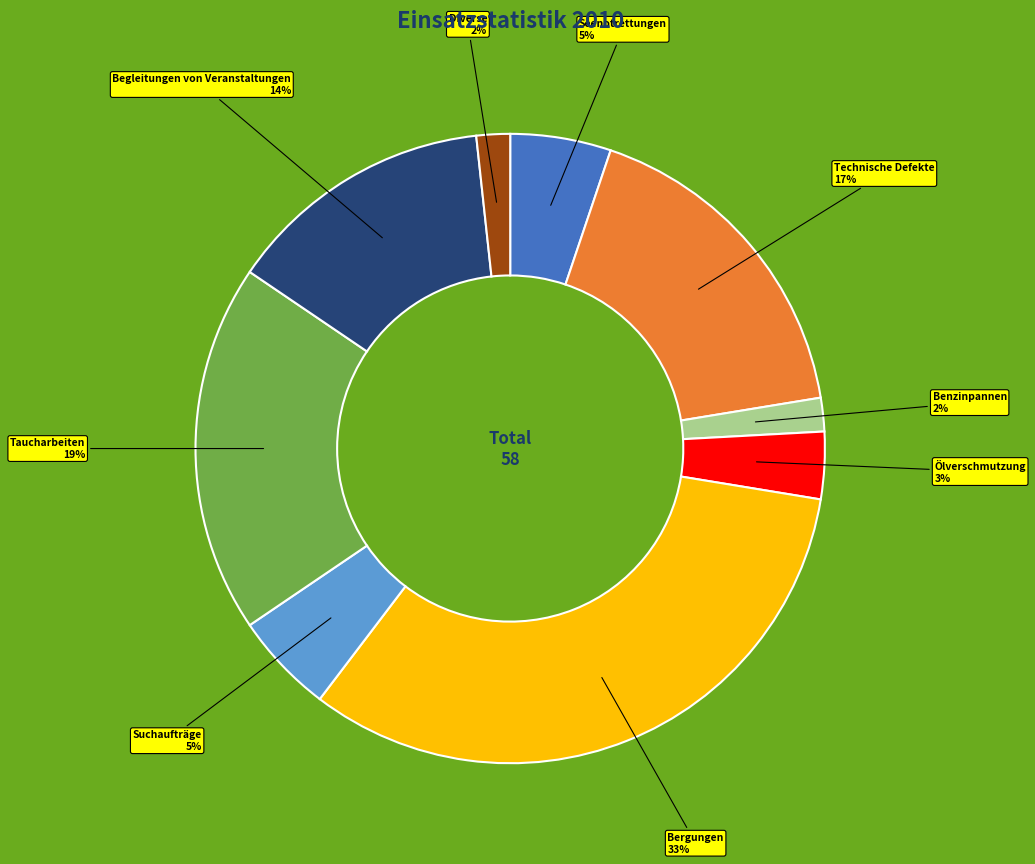

Which slice is the largest?

Bergungen